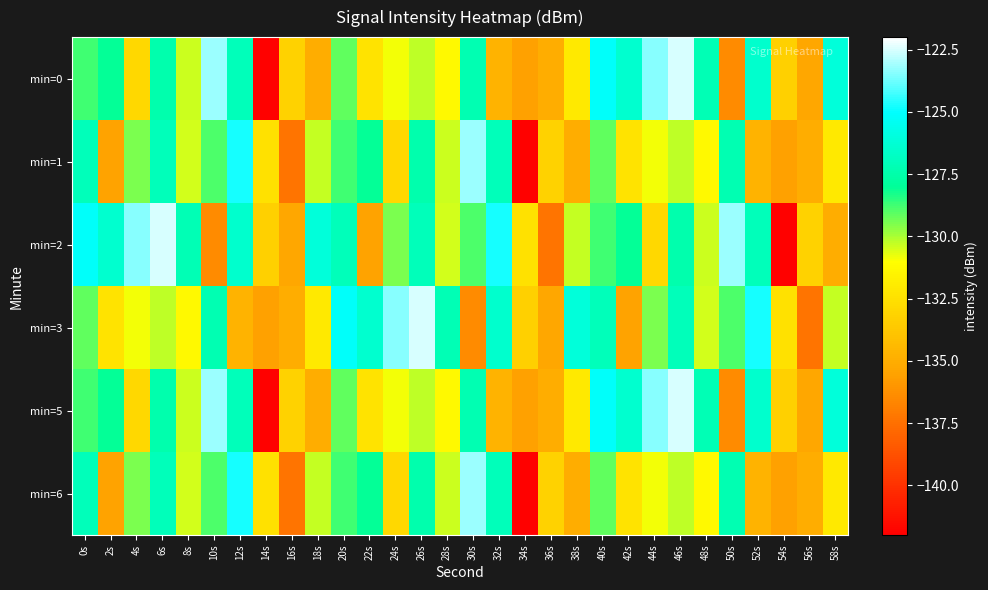

Reading right to left, extract all data points from this chart.

min=0: 58s=-126.1	56s=-135.3	54s=-133.3	52s=-126.5	50s=-136.5	48s=-127.2	46s=-122.5	44s=-123.5	42s=-126.4	40s=-125.2	38s=-132.0	36s=-135.0	34s=-135.6	32s=-134.7	30s=-127.3	28s=-131.3	26s=-130.3	24s=-130.8	22s=-132.3	20s=-129.1	18s=-135.0	16s=-133.2	14s=-141.9	12s=-127.0	10s=-123.2	8s=-130.4	6s=-127.5	4s=-132.9	2s=-128.1	0s=-128.8
min=1: 58s=-132.0	56s=-135.0	54s=-135.6	52s=-134.7	50s=-127.3	48s=-131.3	46s=-130.3	44s=-130.8	42s=-132.3	40s=-129.1	38s=-135.0	36s=-133.2	34s=-141.9	32s=-127.0	30s=-123.2	28s=-130.4	26s=-127.5	24s=-132.9	22s=-128.1	20s=-128.8	18s=-130.3	16s=-137.3	14s=-132.4	12s=-124.8	10s=-128.9	8s=-130.5	6s=-127.0	4s=-129.5	2s=-135.5	0s=-127.0
min=2: 58s=-135.0	56s=-133.2	54s=-141.9	52s=-127.0	50s=-123.2	48s=-130.4	46s=-127.5	44s=-132.9	42s=-128.1	40s=-128.8	38s=-130.3	36s=-137.3	34s=-132.4	32s=-124.8	30s=-128.9	28s=-130.5	26s=-127.0	24s=-129.5	22s=-135.5	20s=-127.0	18s=-126.1	16s=-135.3	14s=-133.3	12s=-126.5	10s=-136.5	8s=-127.2	6s=-122.5	4s=-123.5	2s=-126.4	0s=-125.2
min=3: 58s=-130.3	56s=-137.3	54s=-132.4	52s=-124.8	50s=-128.9	48s=-130.5	46s=-127.0	44s=-129.5	42s=-135.5	40s=-127.0	38s=-126.1	36s=-135.3	34s=-133.3	32s=-126.5	30s=-136.5	28s=-127.2	26s=-122.5	24s=-123.5	22s=-126.4	20s=-125.2	18s=-132.0	16s=-135.0	14s=-135.6	12s=-134.7	10s=-127.3	8s=-131.3	6s=-130.3	4s=-130.8	2s=-132.3	0s=-129.1
min=5: 58s=-126.1	56s=-135.3	54s=-133.3	52s=-126.5	50s=-136.5	48s=-127.2	46s=-122.5	44s=-123.5	42s=-126.4	40s=-125.2	38s=-132.0	36s=-135.0	34s=-135.6	32s=-134.7	30s=-127.3	28s=-131.3	26s=-130.3	24s=-130.8	22s=-132.3	20s=-129.1	18s=-135.0	16s=-133.2	14s=-141.9	12s=-127.0	10s=-123.2	8s=-130.4	6s=-127.5	4s=-132.9	2s=-128.1	0s=-128.8
min=6: 58s=-132.0	56s=-135.0	54s=-135.6	52s=-134.7	50s=-127.3	48s=-131.3	46s=-130.3	44s=-130.8	42s=-132.3	40s=-129.1	38s=-135.0	36s=-133.2	34s=-141.9	32s=-127.0	30s=-123.2	28s=-130.4	26s=-127.5	24s=-132.9	22s=-128.1	20s=-128.8	18s=-130.3	16s=-137.3	14s=-132.4	12s=-124.8	10s=-128.9	8s=-130.5	6s=-127.0	4s=-129.5	2s=-135.5	0s=-127.0